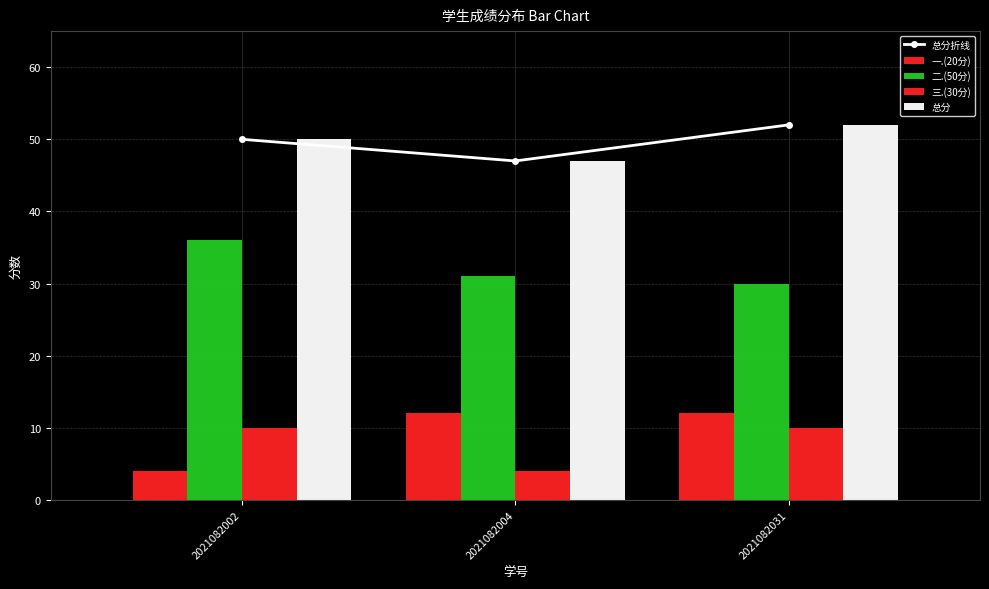

What is the spread (max minus min) of values at 2021082031?

42